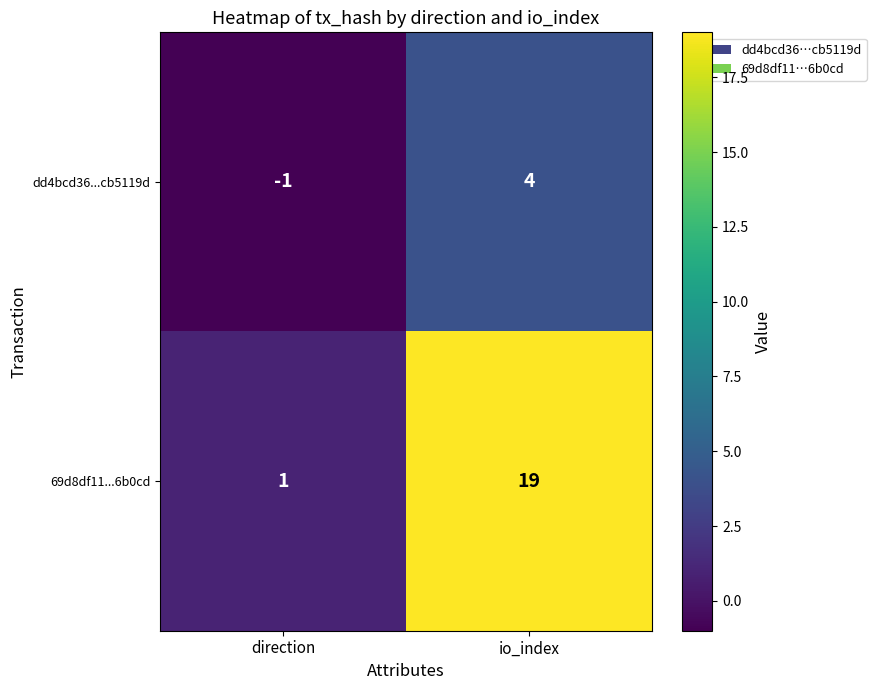

How many categories are shown in the chart?

2